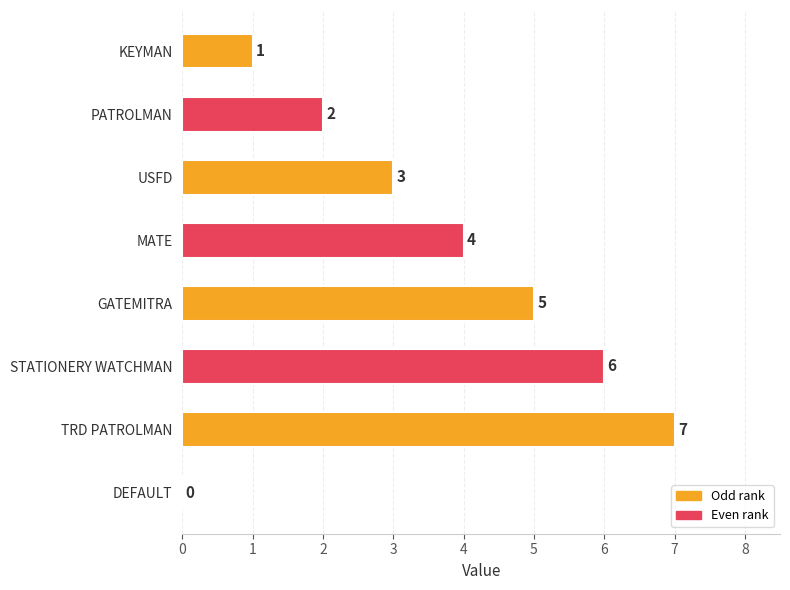

Reading bottom to top, what are all the values shown in this chart?

DEFAULT=0	TRD PATROLMAN=7	STATIONERY WATCHMAN=6	GATEMITRA=5	MATE=4	USFD=3	PATROLMAN=2	KEYMAN=1